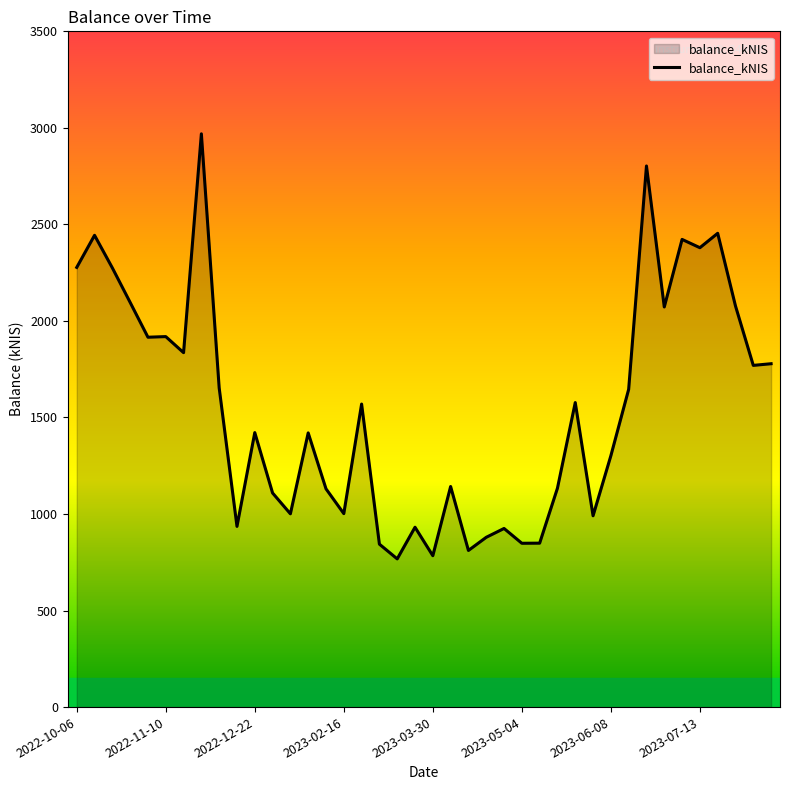

How many series are shown in this chart?

1